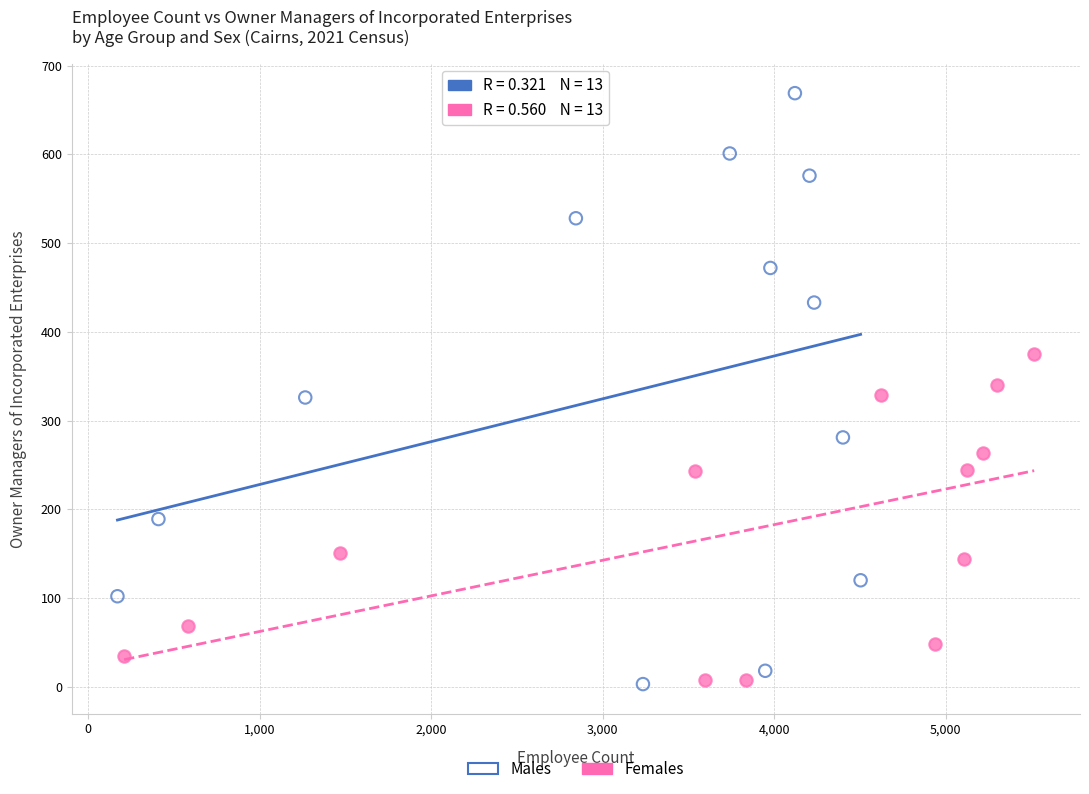

Which series contains the highest Y value?

Males